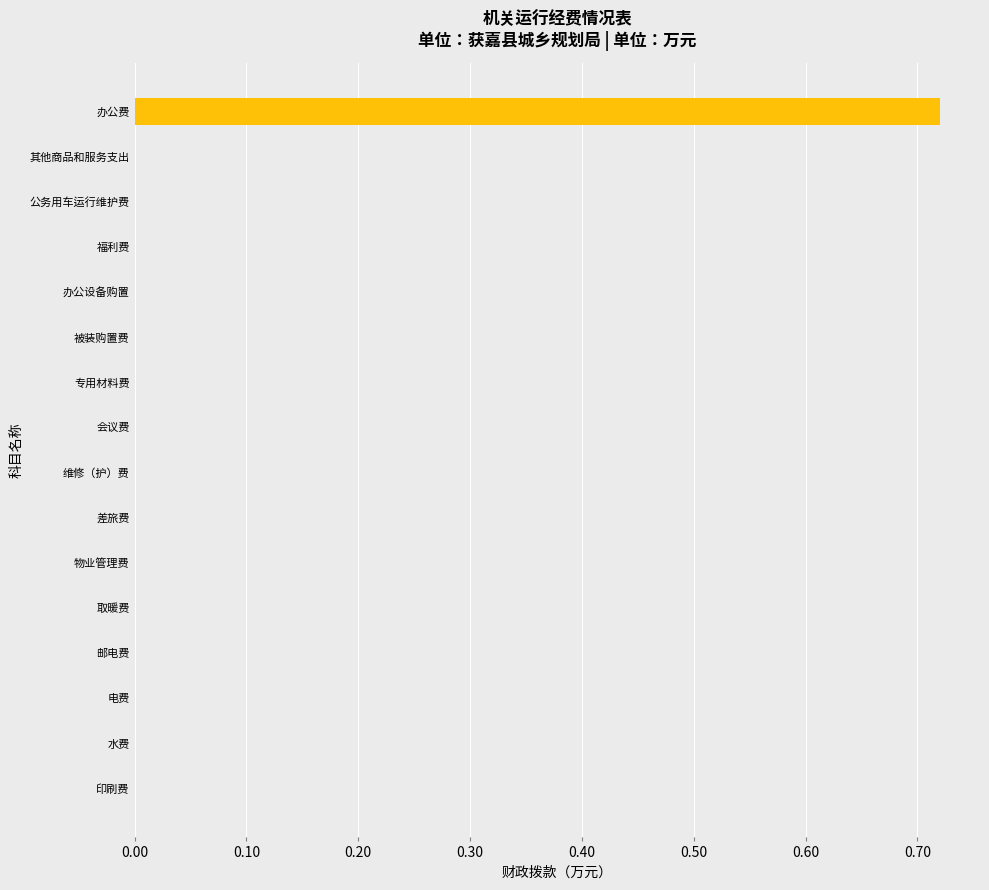

The value at 被装购置费 is -0.4. True or false?

False